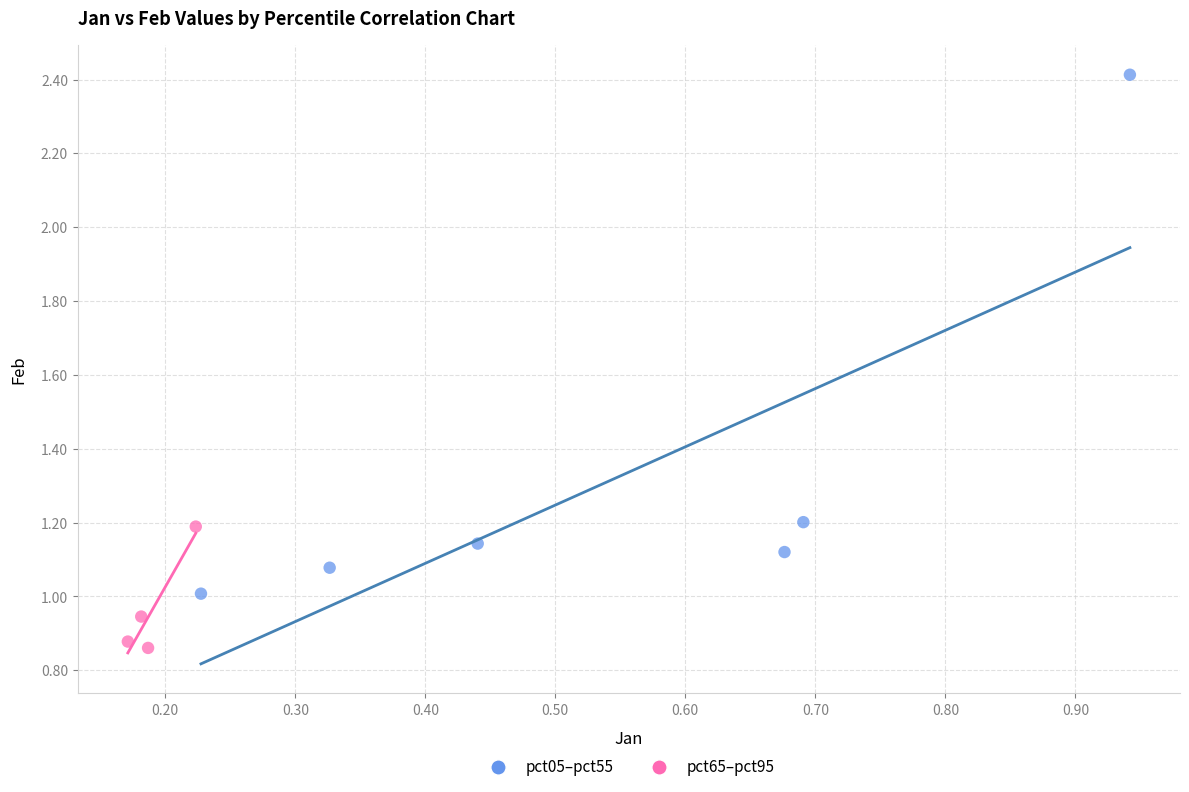

Which series contains the lowest Y value?

pct65–pct95